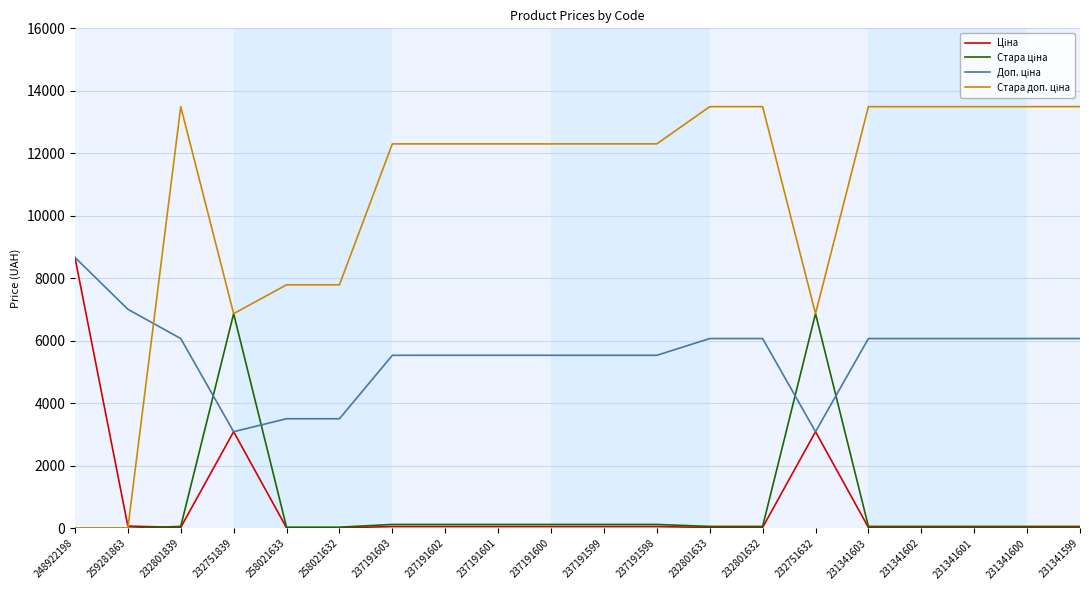

What is the total value across all series at 232751839?

19921.1